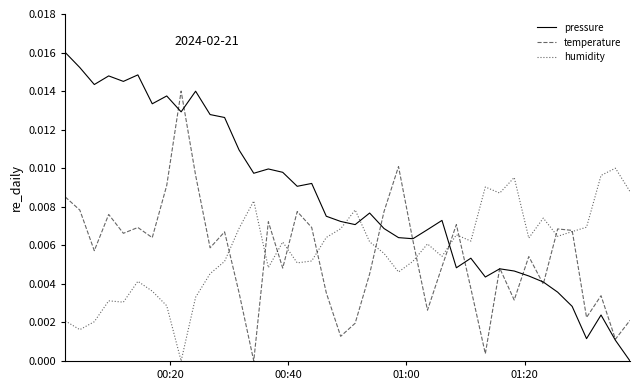

How many intersections are there between temperature and humidity?

11